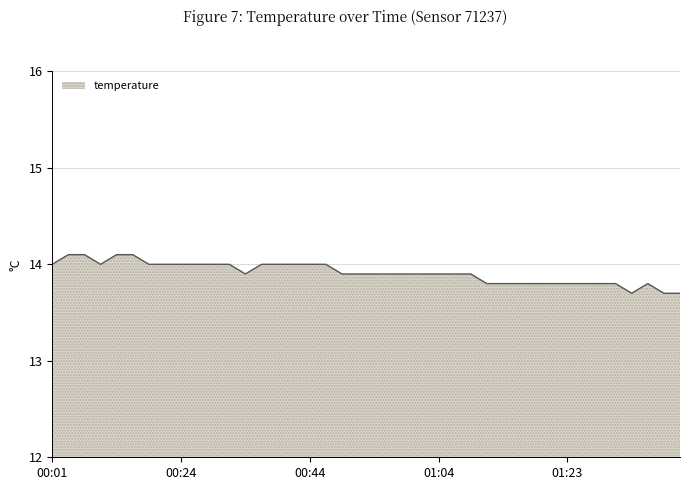

What is the greatest value displayed?

14.1